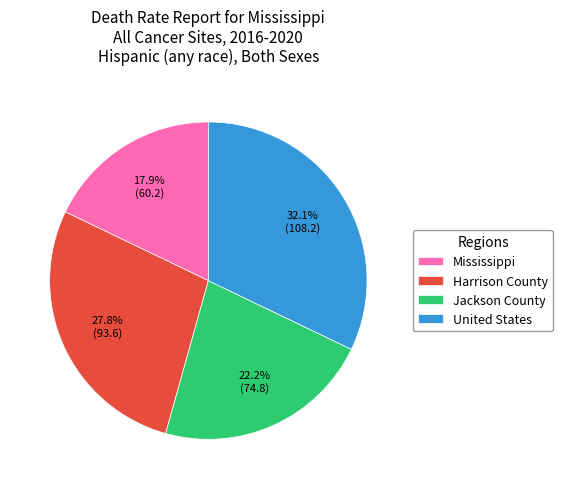

Which category has the smallest portion of the pie?

Mississippi